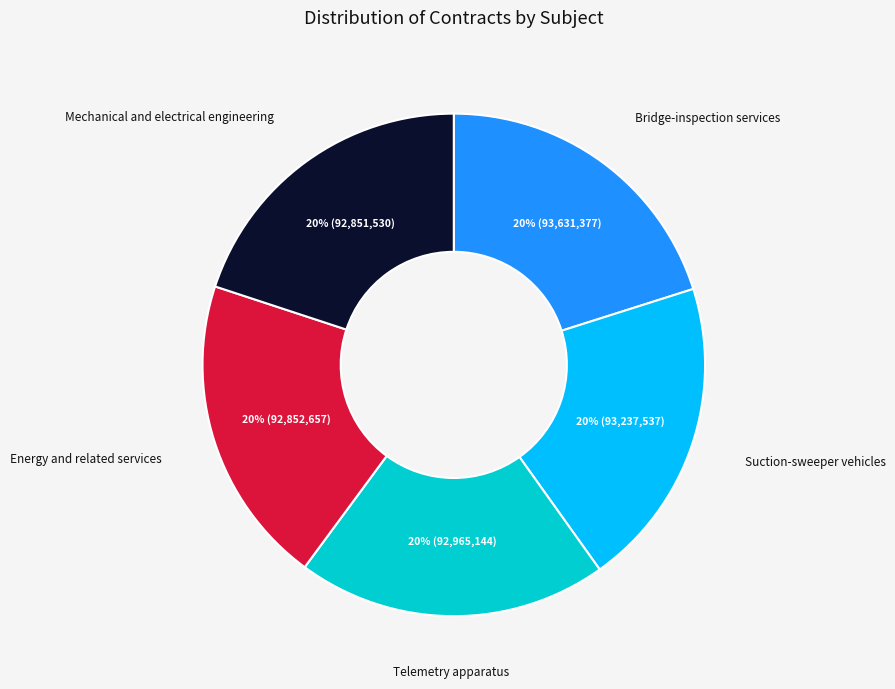

Does Suction-sweeper vehicles account for over 50% of the chart?

No